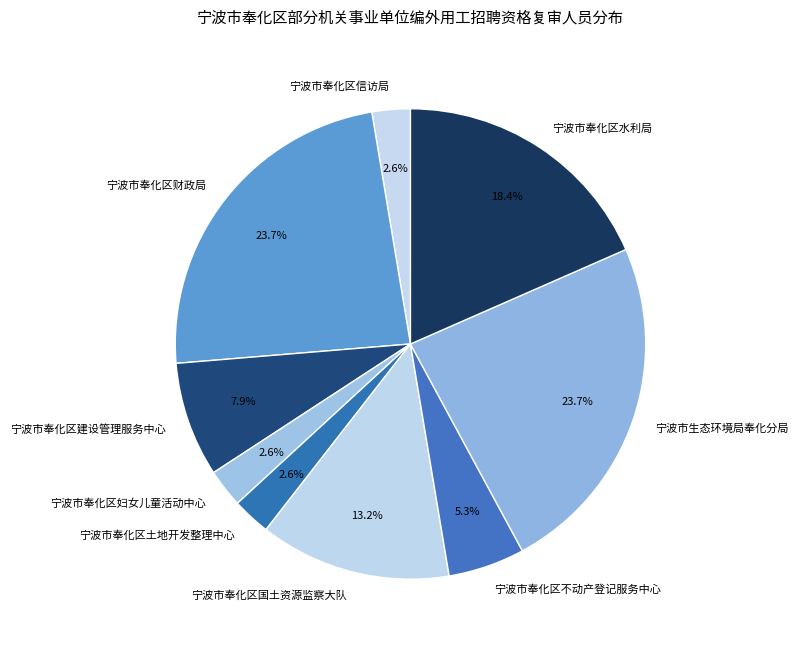

Between 宁波市奉化区信访局 and 宁波市奉化区建设管理服务中心, which is larger?

宁波市奉化区建设管理服务中心